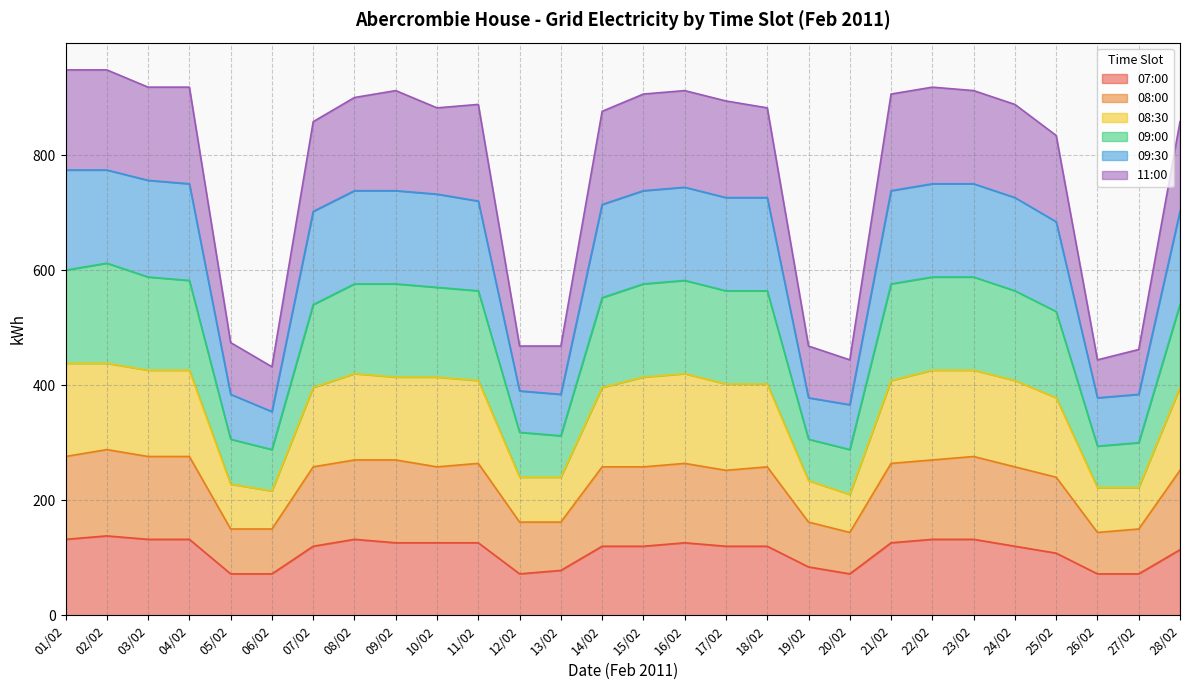

At which category does 09:30 reach its first local valley?

06/02